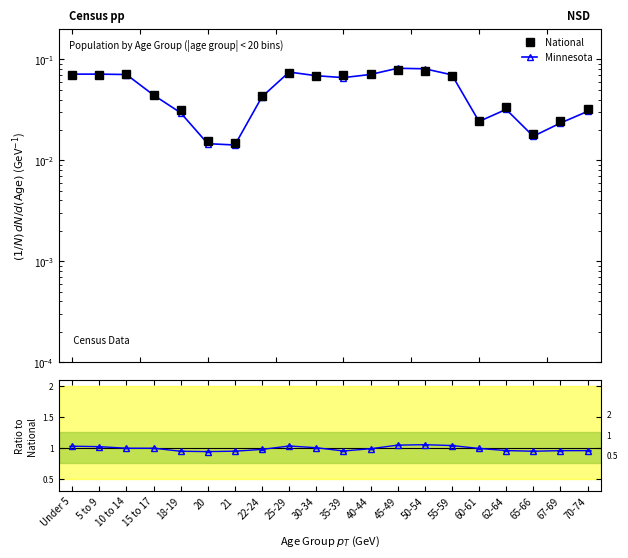

What is the maximum value for National?

0.1